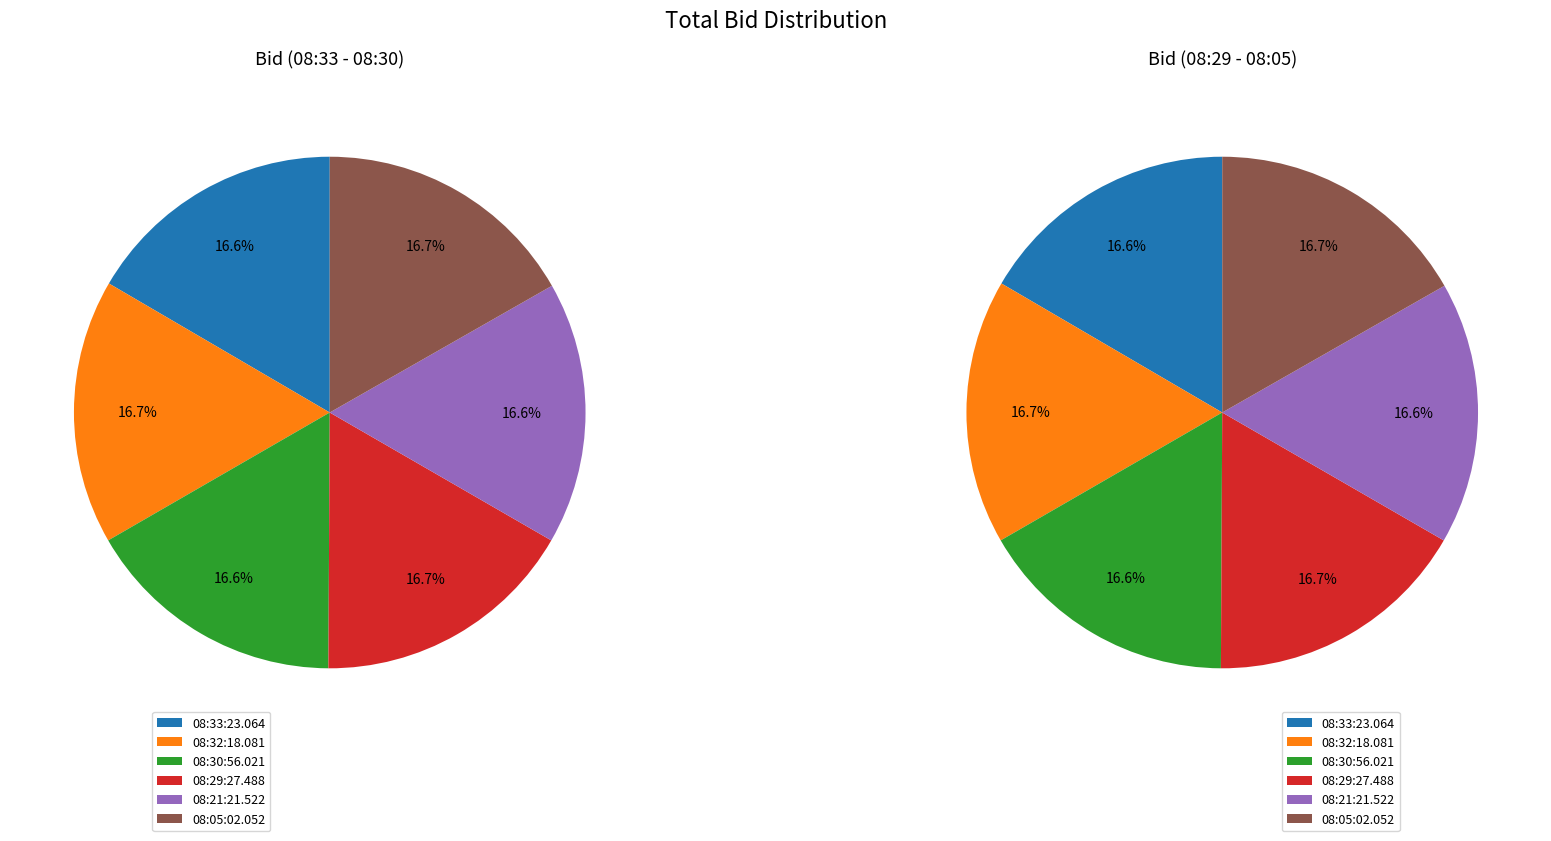

What is the total percentage of 08:21:21.522 and 08:30:56.021?

33.2%